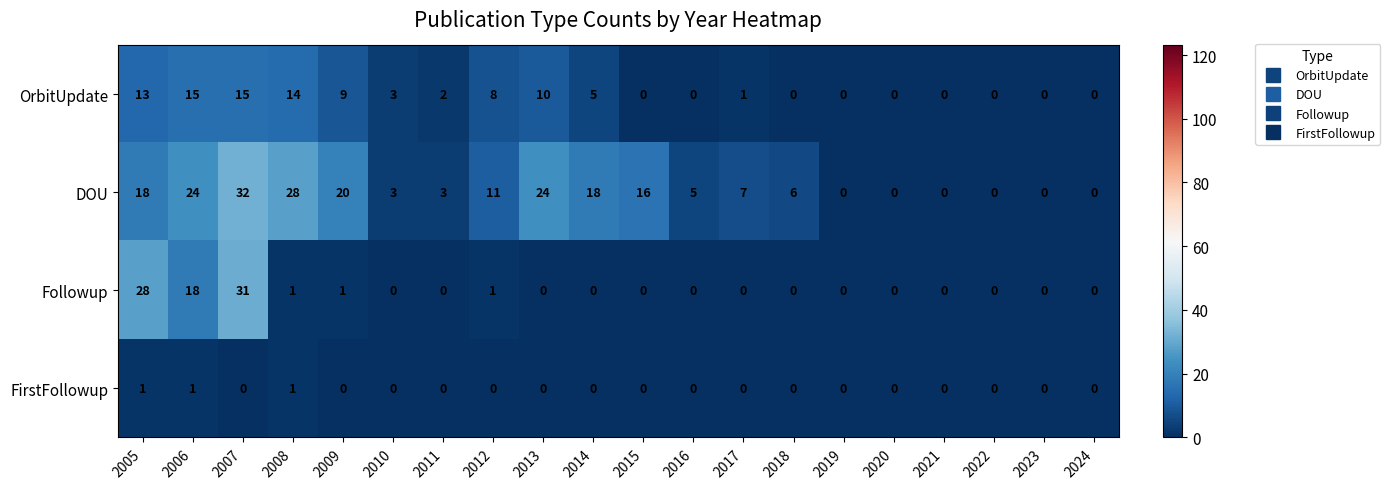

What is the difference between the maximum and minimum values in the OrbitUpdate series?

15